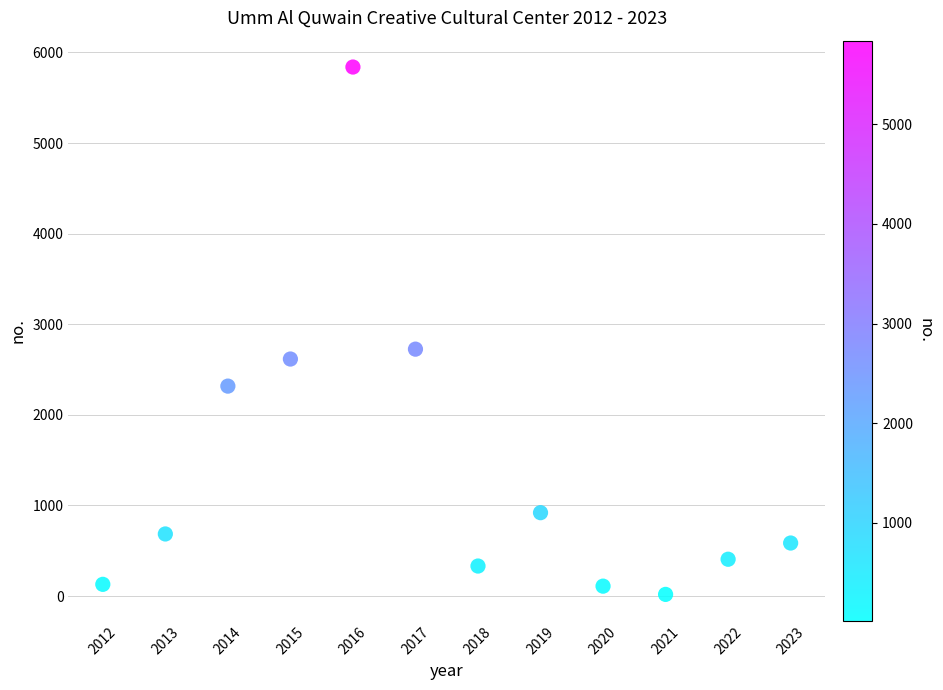

What is the range of Y values (max minus min)?

5821